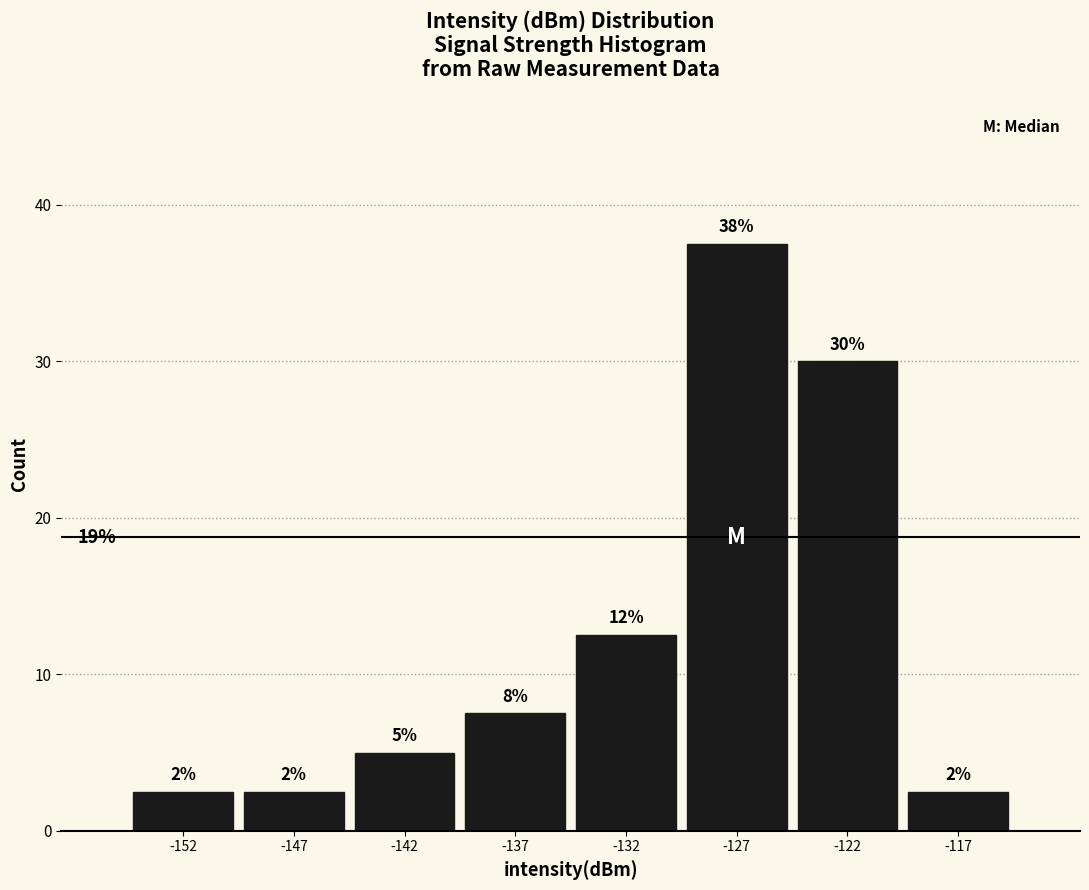

How many bars are there in total?

8